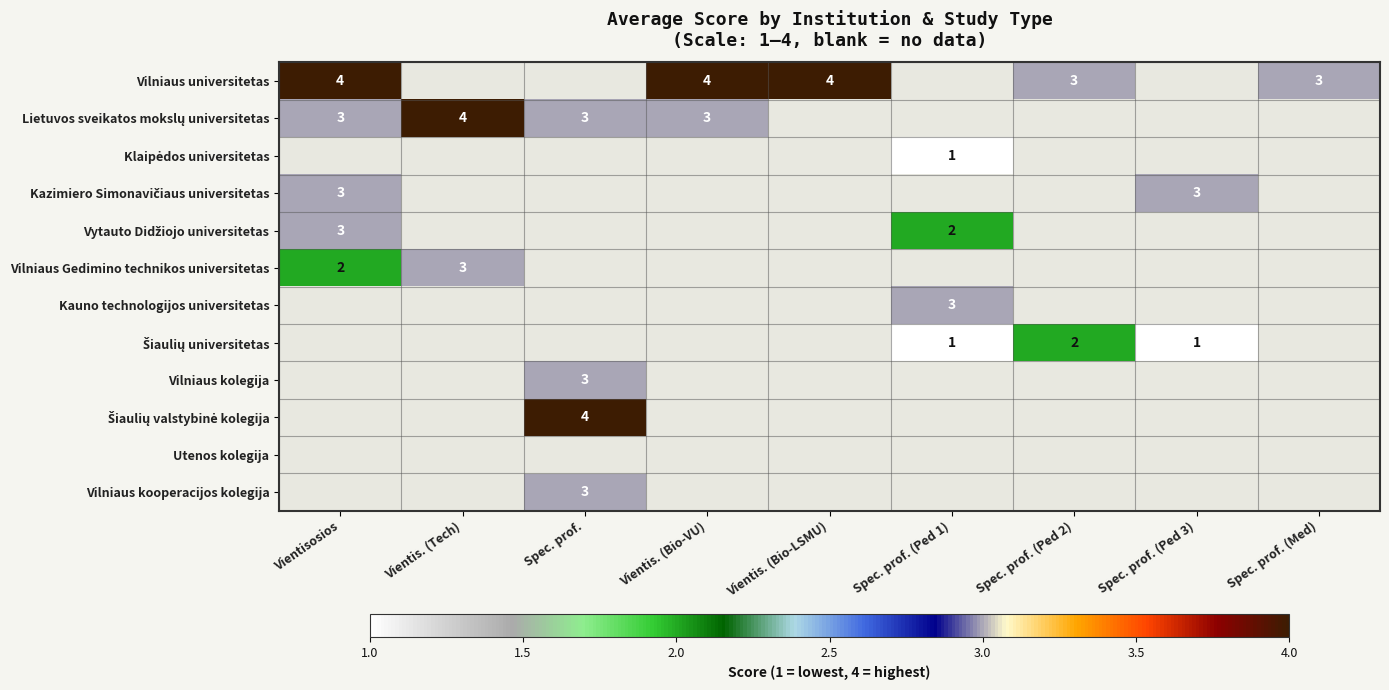

The Vilniaus Gedimino technikos universitetas series shows 1 at Vientis. (Tech). True or false?

False